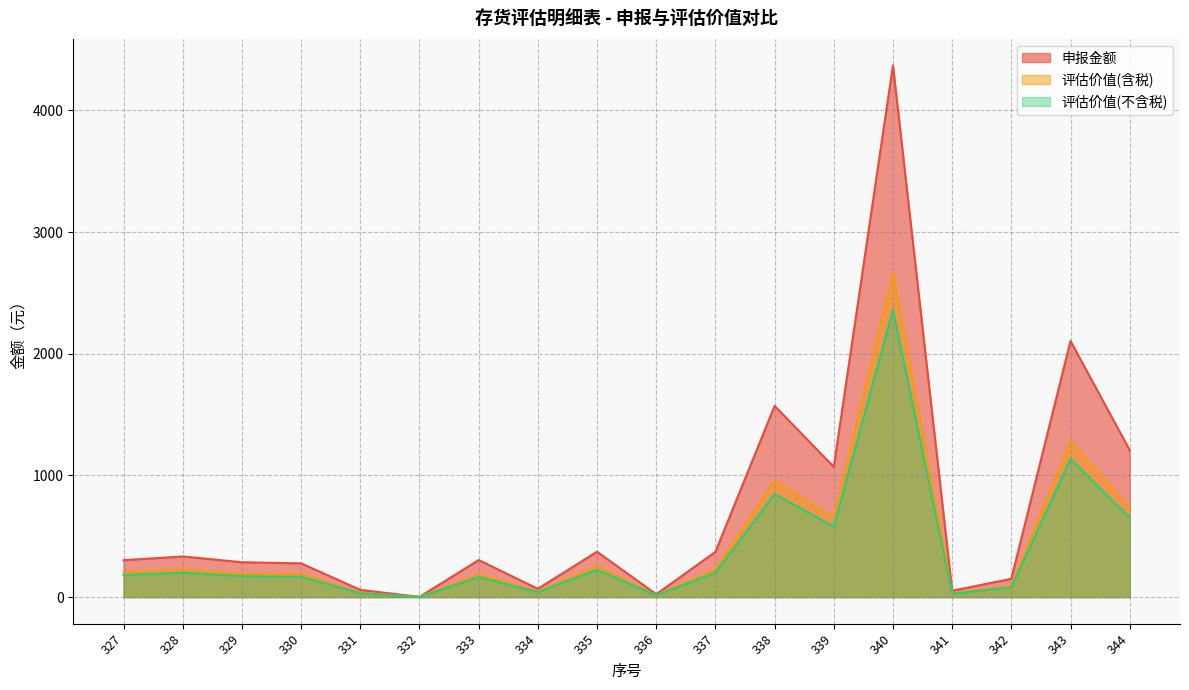

How many lines are shown in the chart?

3